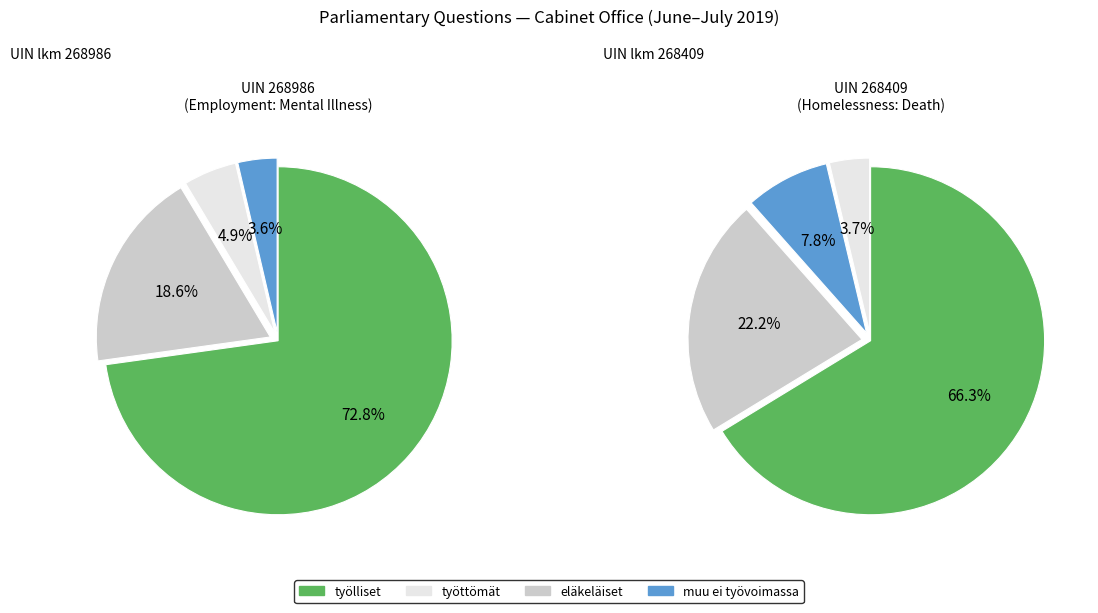

Does Employment: Mental Illness (268986) represent more than half of the total?

Yes